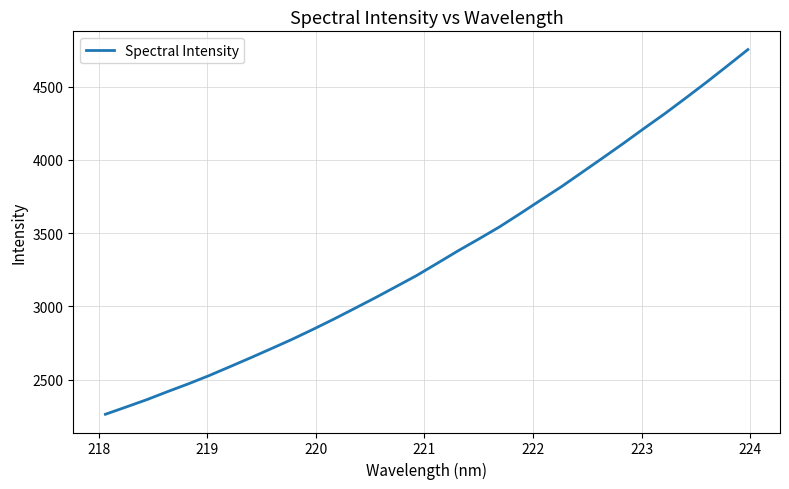

What is the maximum value shown in the chart?

4752.5